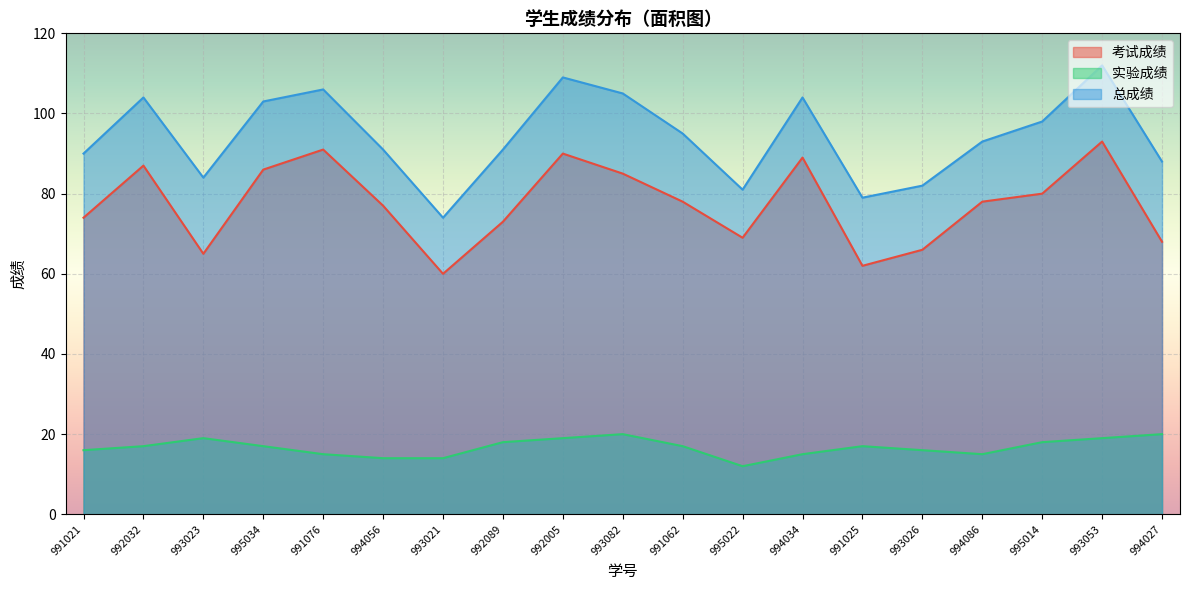

True or false: 实验成绩 and 总成绩 cross at least once.

False